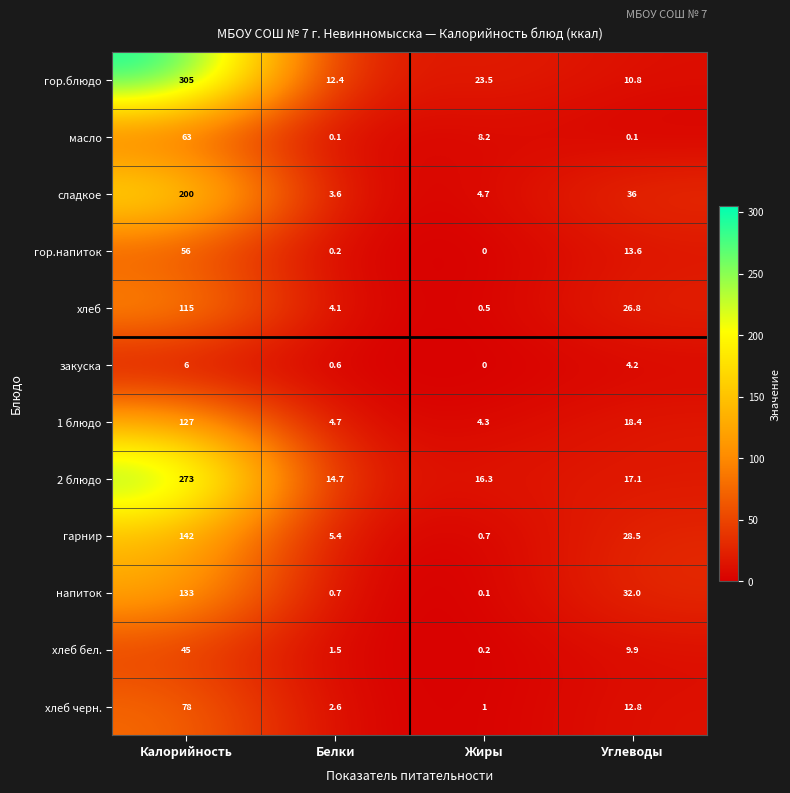

At which category is the sum across all series the highest?

Калорийность